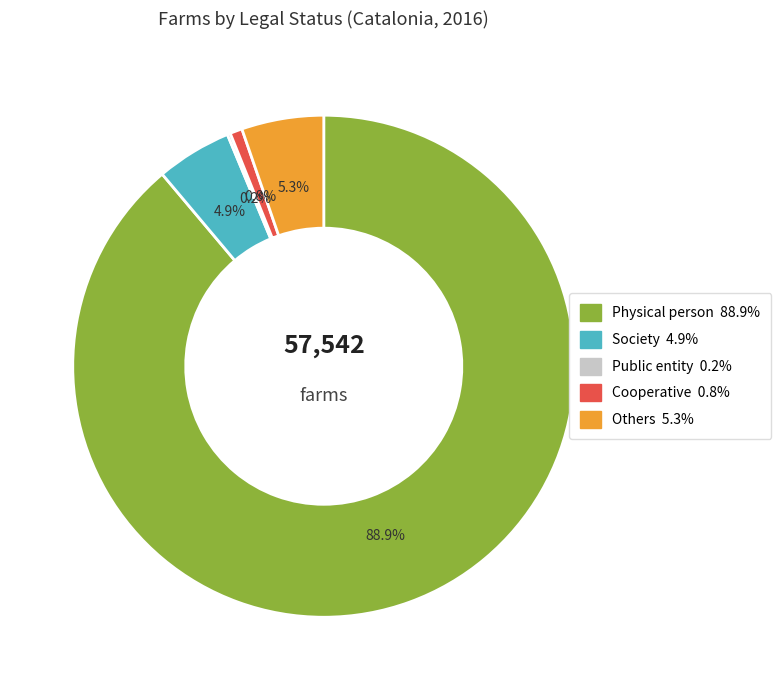

Which slice is the largest?

Physical person